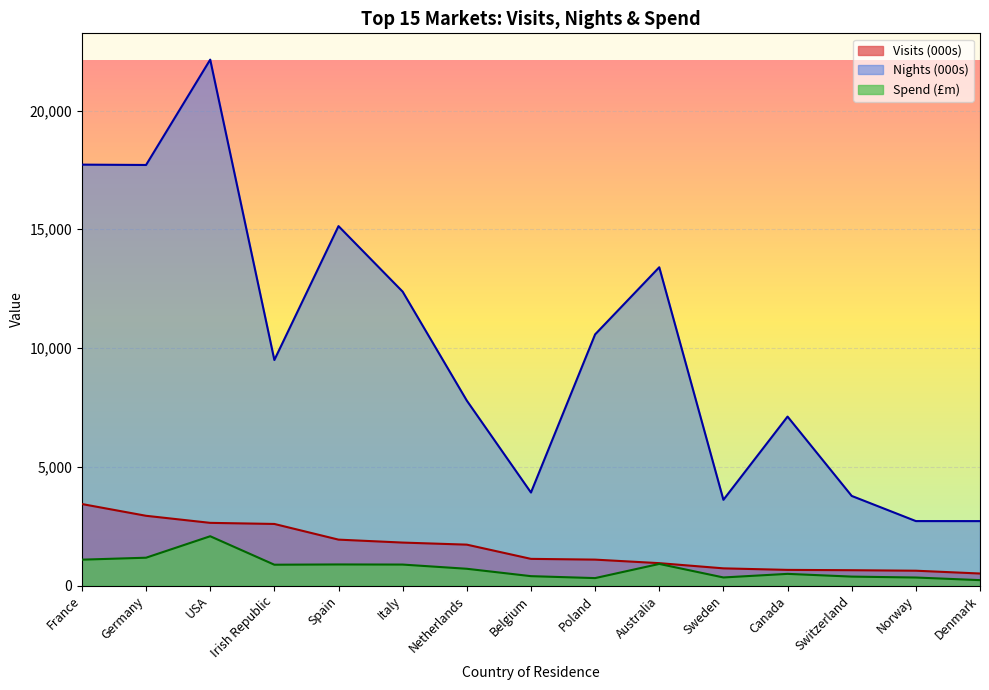

Reading right to left, extract all data points from this chart.

Visits (000s): 507.7	625.9	647.1	660.3	725.3	944.2	1092.8	1124.6	1723.3	1810.3	1934.4	2594.3	2640.5	2938.1	3433.1
Nights (000s): 2714.1	2715.4	3774.5	7114.5	3610.7	13400.7	10574.9	3917.5	7787.2	12373.6	15132.7	9497.0	22141.6	17706.8	17721.3
Spend (£m): 229.2	339.5	378.1	493.1	342.0	911.2	314.9	396.8	707.6	884.6	889.2	878.2	2077.1	1173.2	1090.9